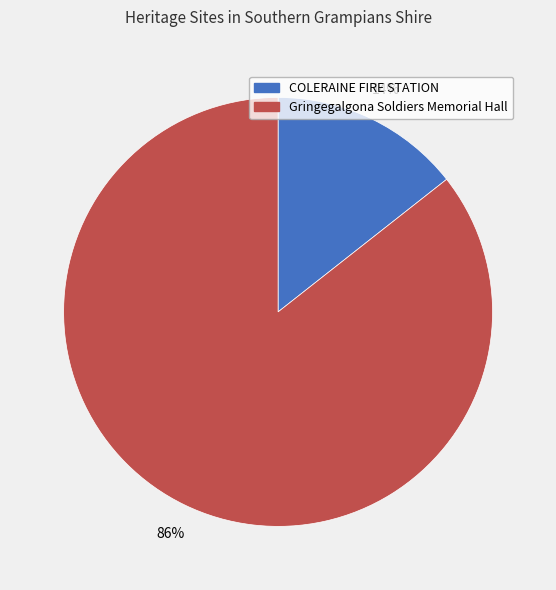

To the nearest percent, what is the average slice percentage?

50%